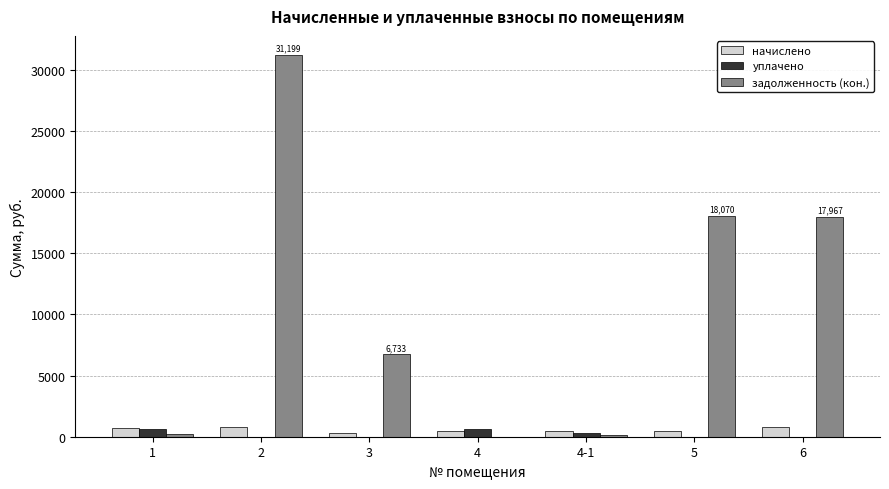

What is the sum of all уплачено values?

1562.0